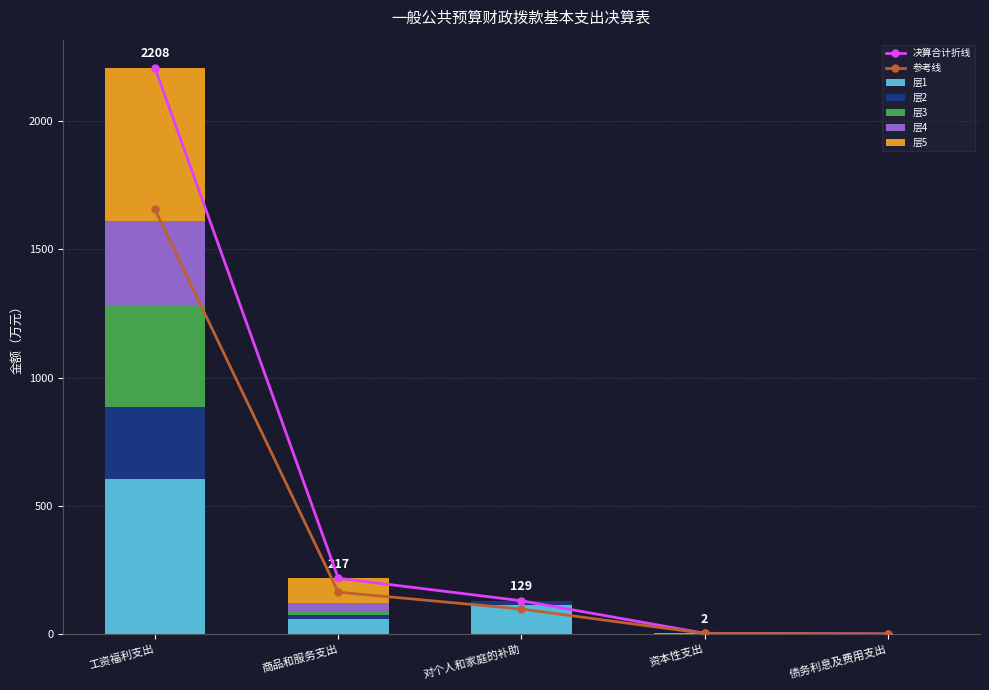

What is the difference between the second highest and minimum values in the 津贴补贴 series?

16.7